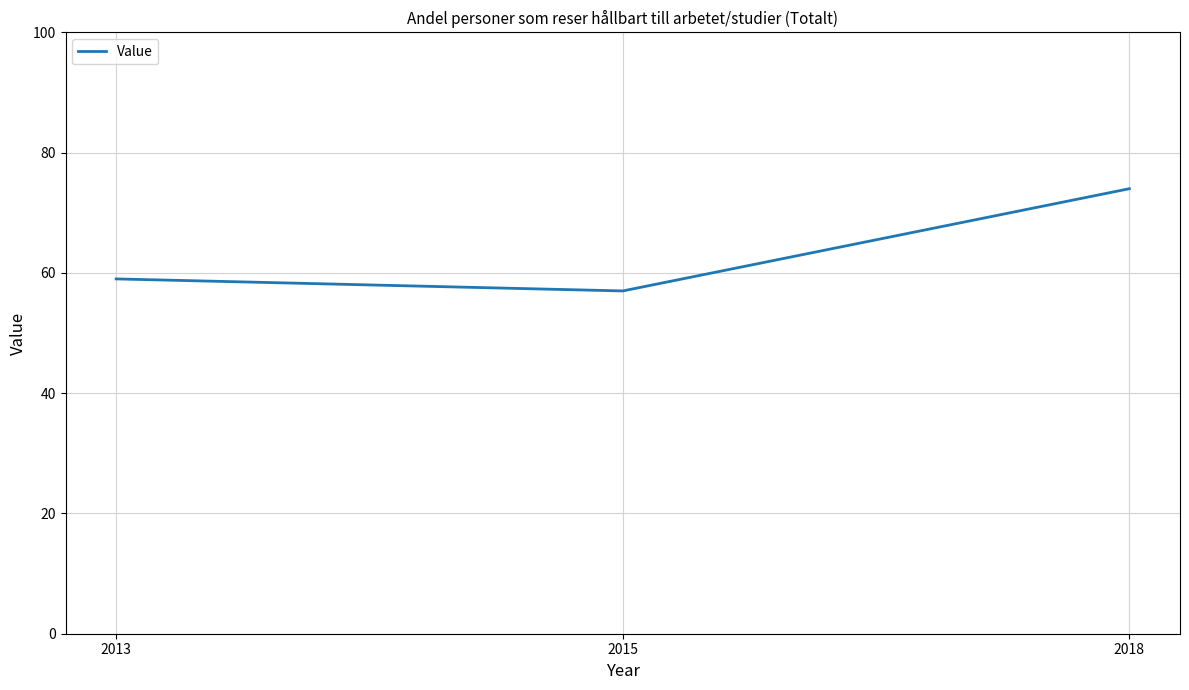

List the labels in order of value, largest first.

2018, 2013, 2015